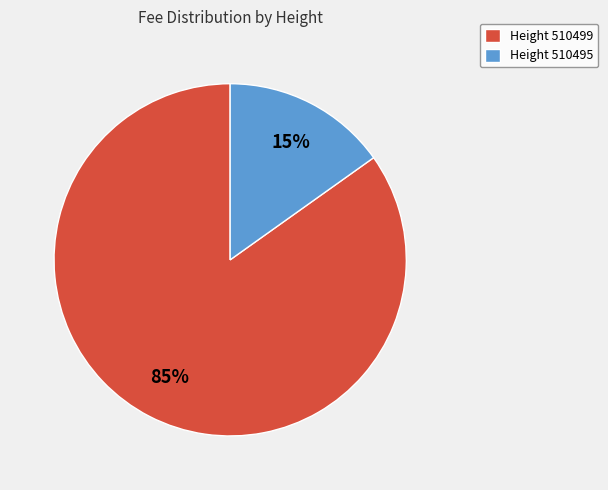

The Height 510495 slice represents 10% of the pie. True or false?

False